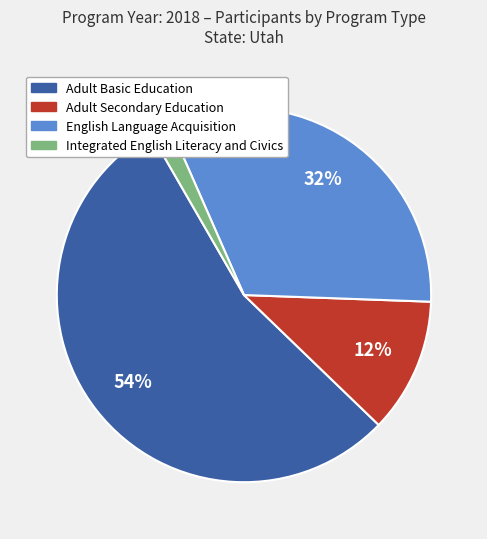

Is the sum of Integrated English Literacy and Civics and English Language Acquisition greater than half?

No